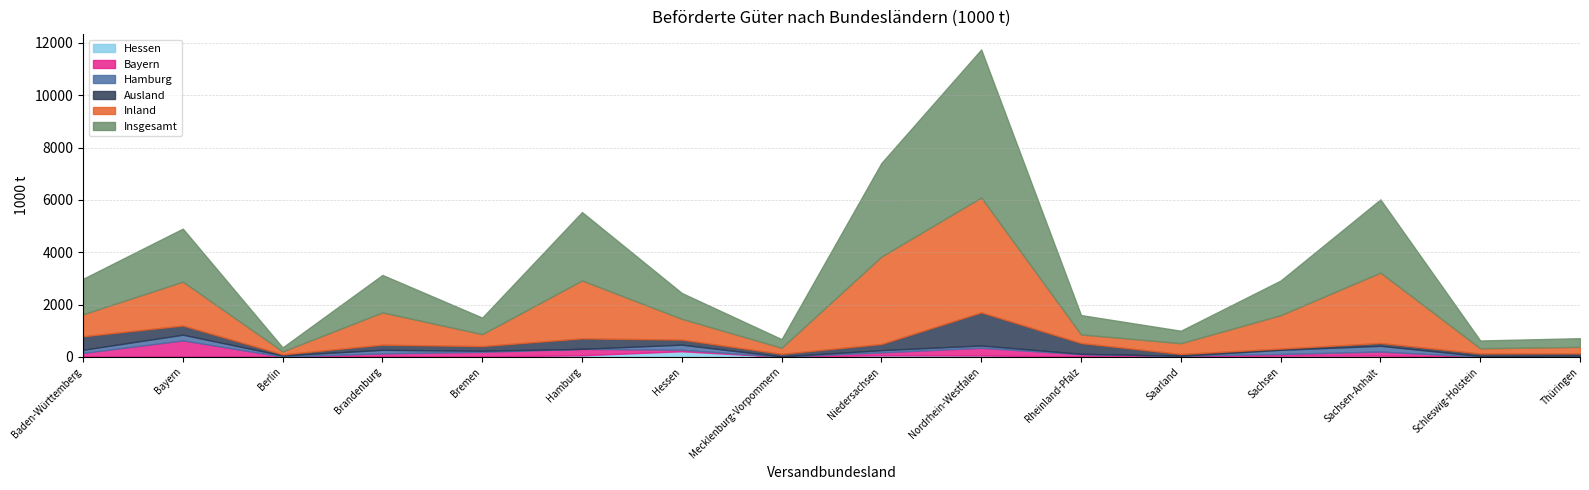

Where is the first local minimum for Ausland?

Berlin